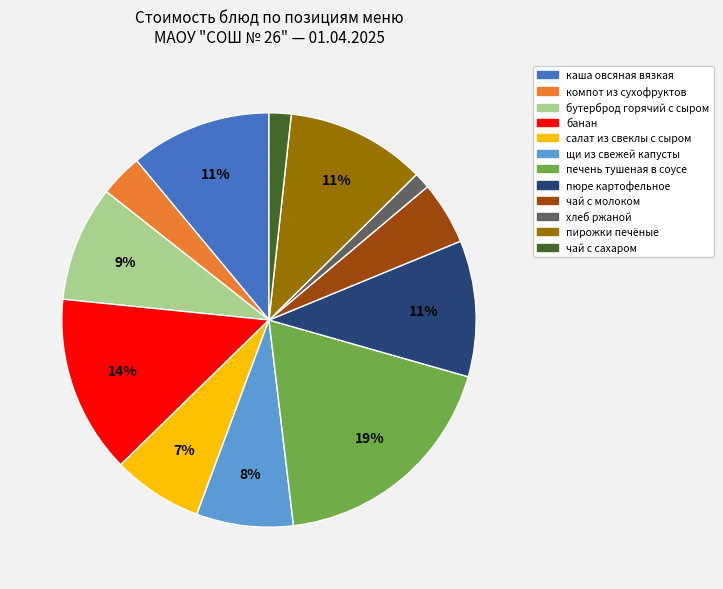

To the nearest percent, what is the combined percentage of пюре картофельное and бутерброд горячий с сыром?

20%